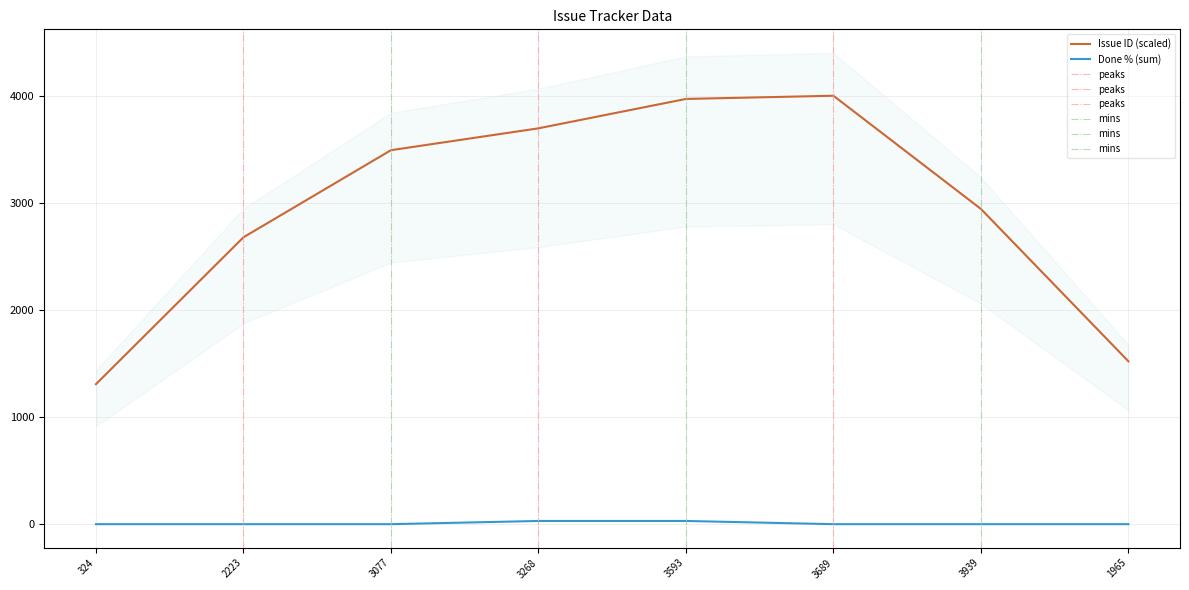

Which series has the largest range (max minus min)?

Issue ID